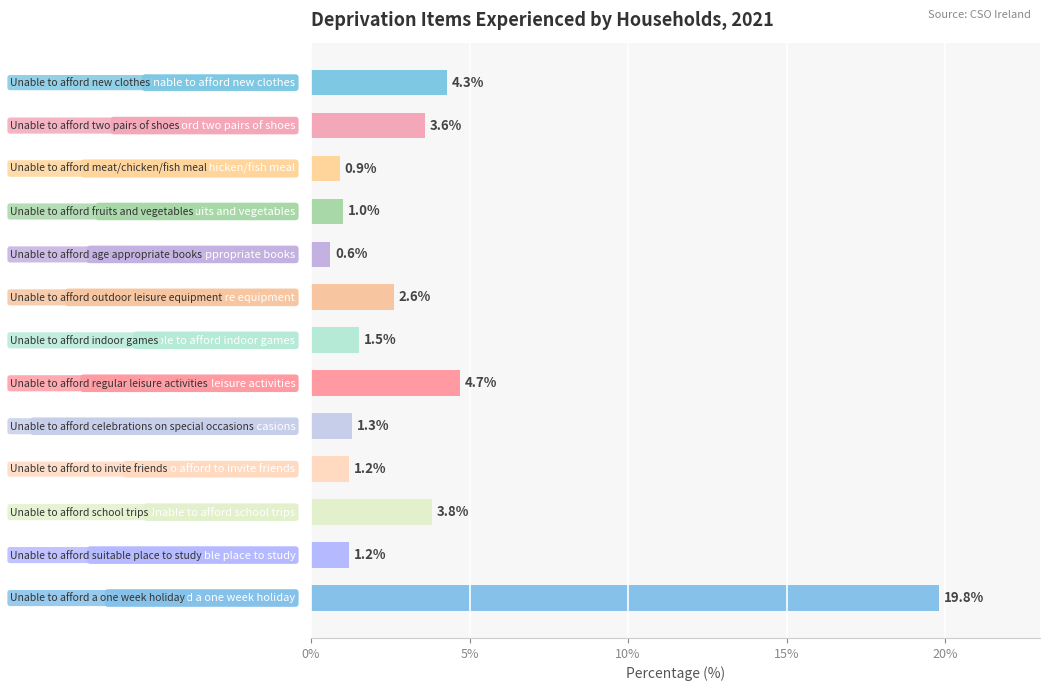

What is the greatest value displayed?

19.8